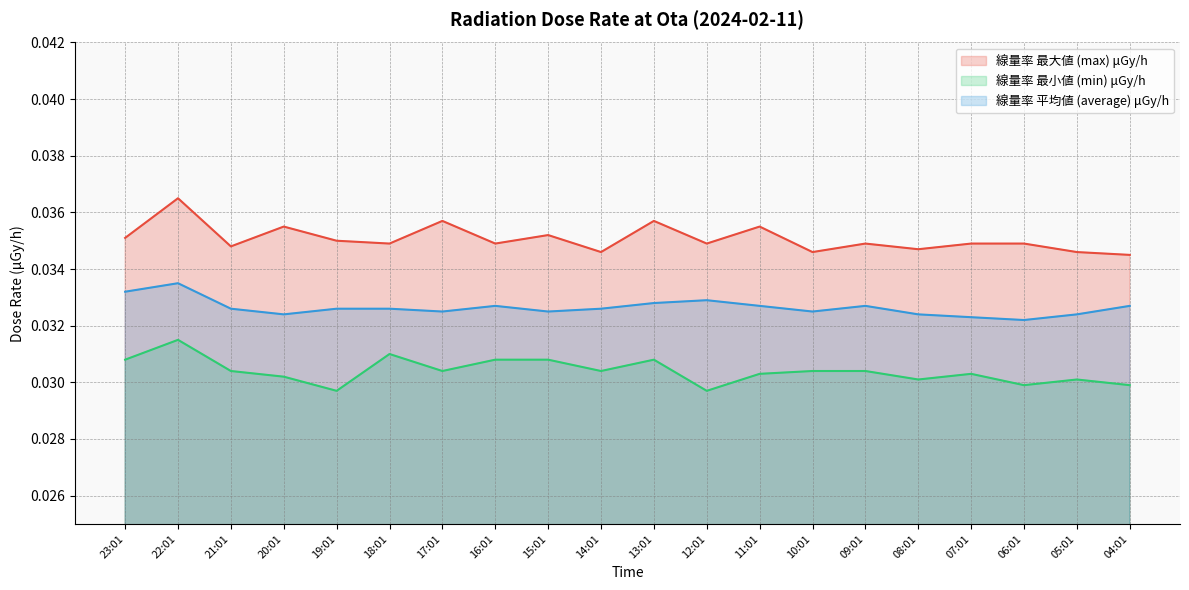

Is the value of average at 14:01 greater than the value of min at 16:01?

Yes